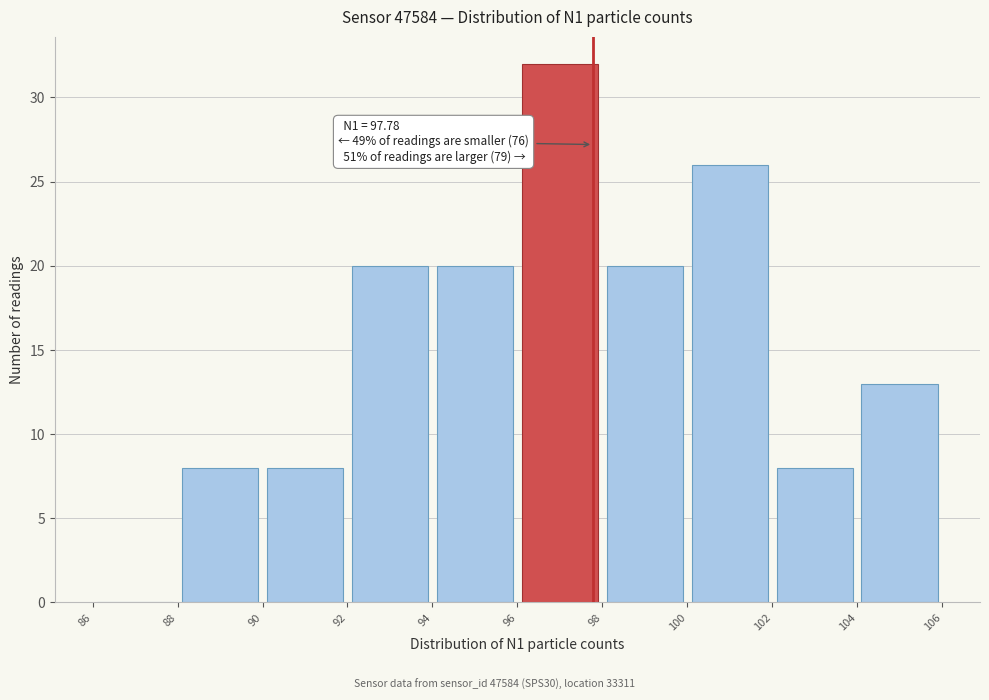

Which range on the x-axis has the tallest bar?

96 to 98